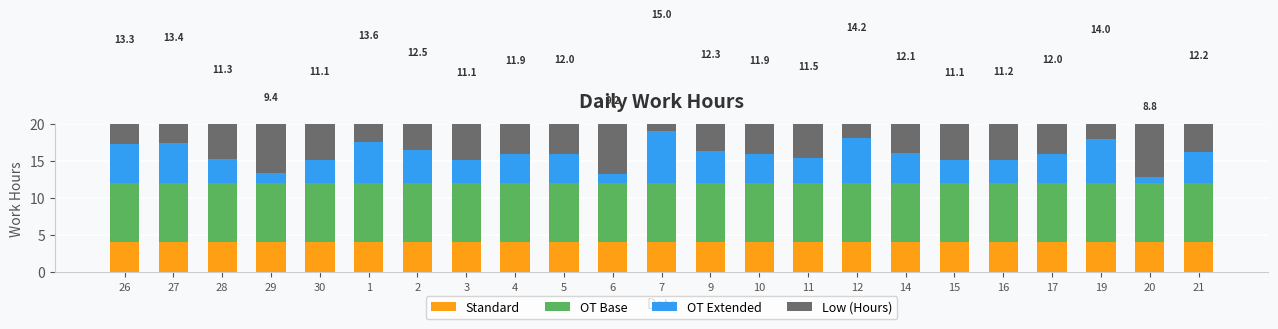

What is the label of the 14th bar from the left?

10